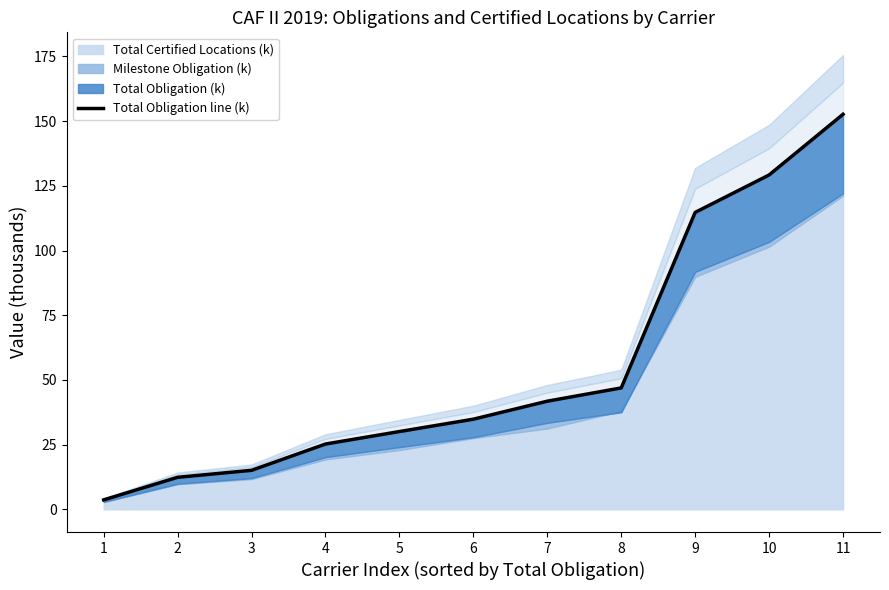

How many values exceed 34?

6